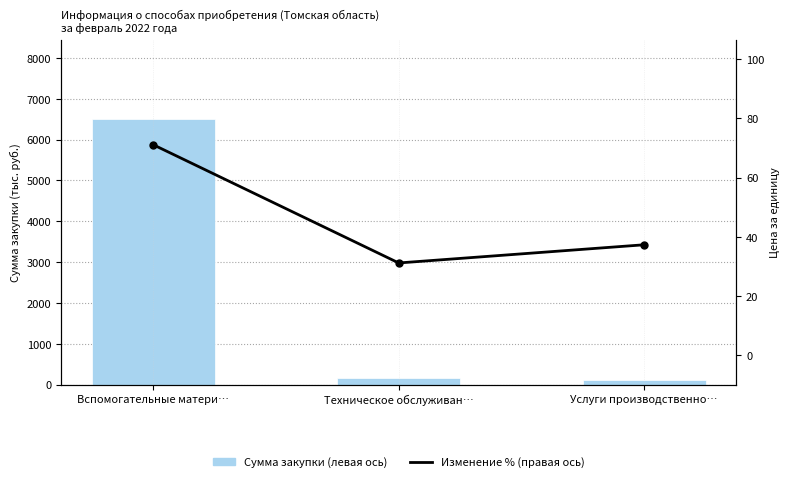

At which label is Сумма закупки (левая ось) closest to 3306?

Техническое обслуживан…